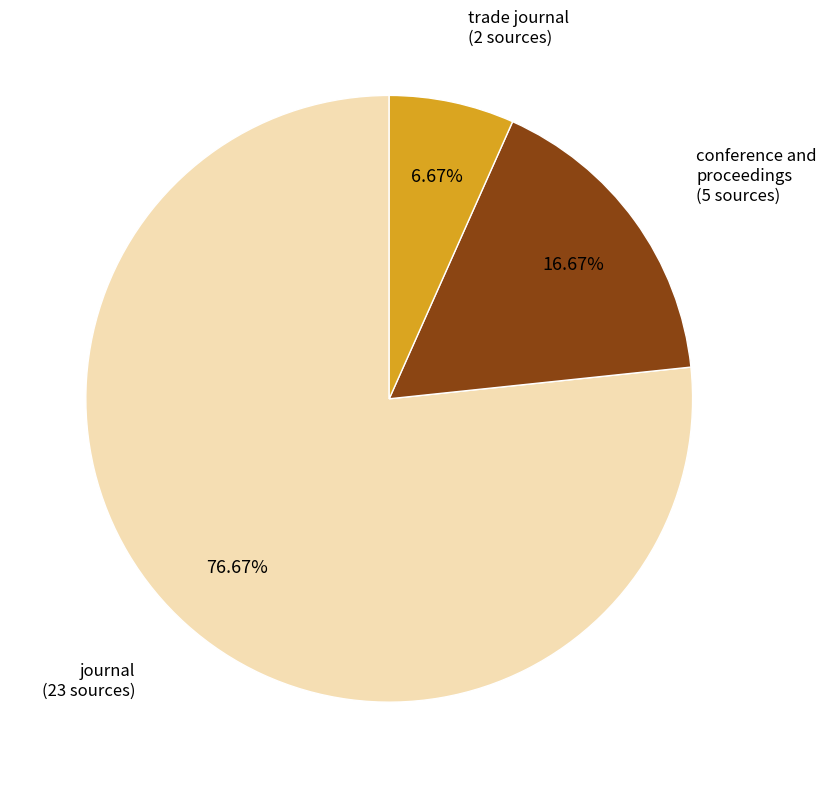

Is there a majority slice in this chart?

Yes